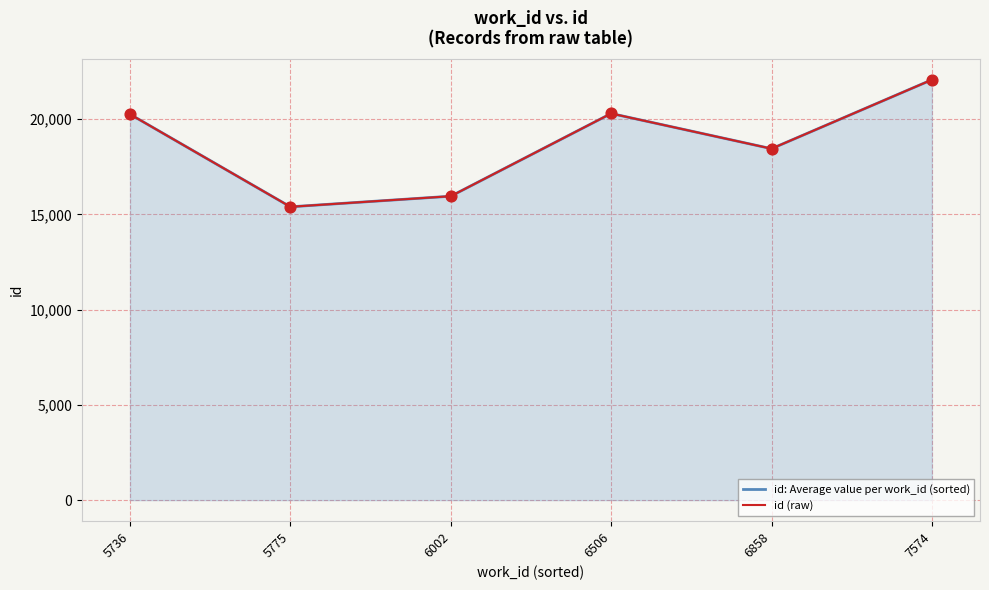

What are all the series names shown in the legend?

id: Average value per work_id (sorted), id (raw)